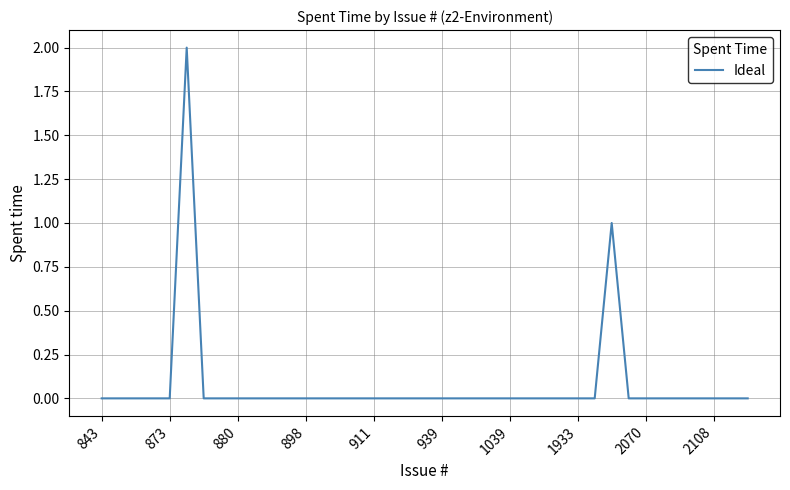

Is this an area chart (filled region under the line)?

No